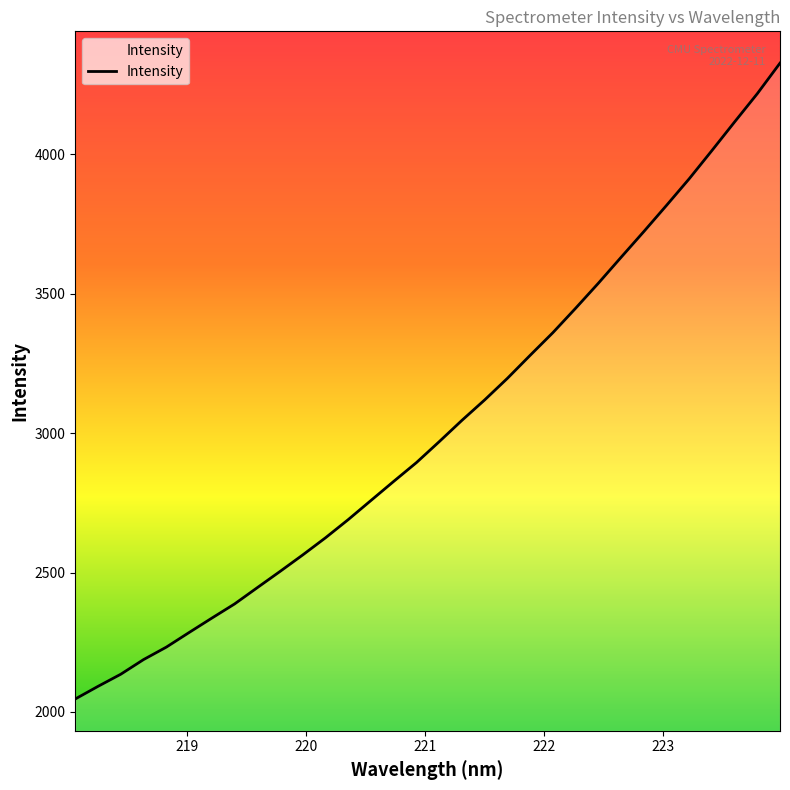

What is the maximum value shown in the chart?

4327.0